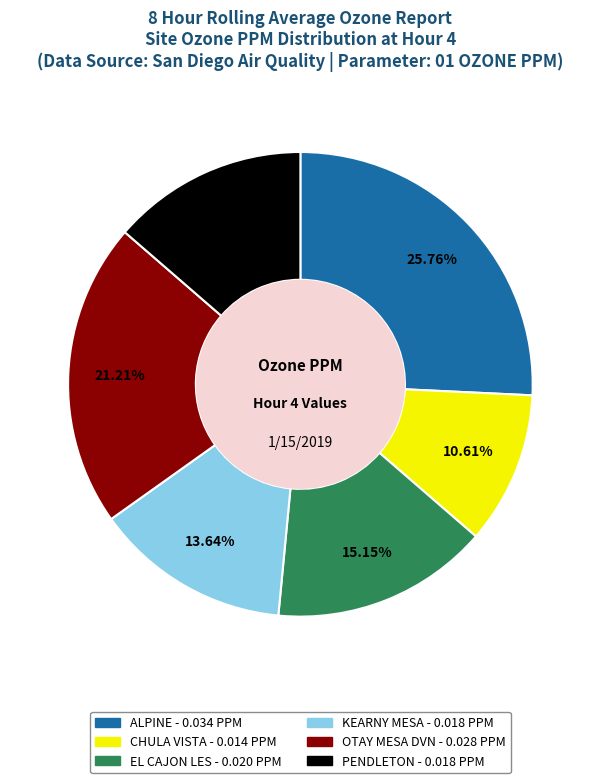

To the nearest percent, what percentage of the pie is KEARNY MESA?

14%